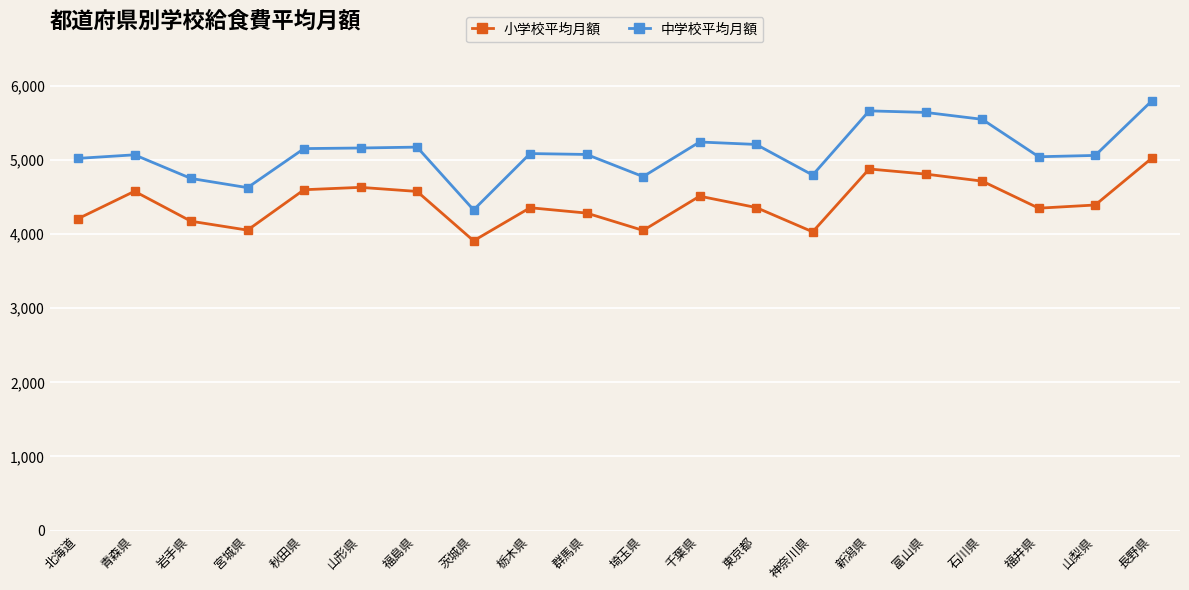

What is the total value across all series at 長野県?

10821